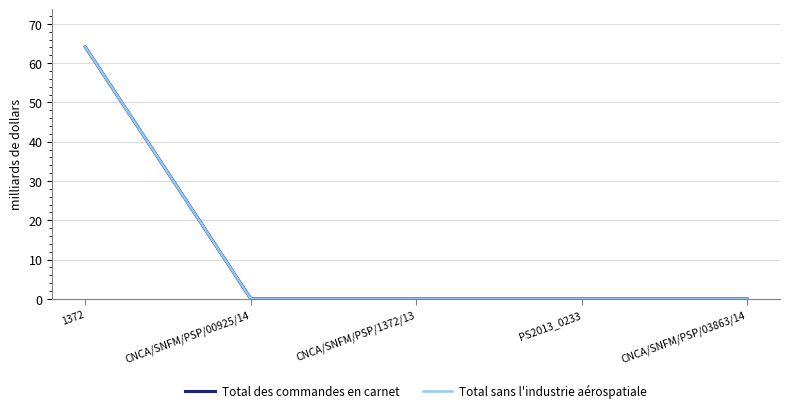

How many lines are shown in the chart?

2